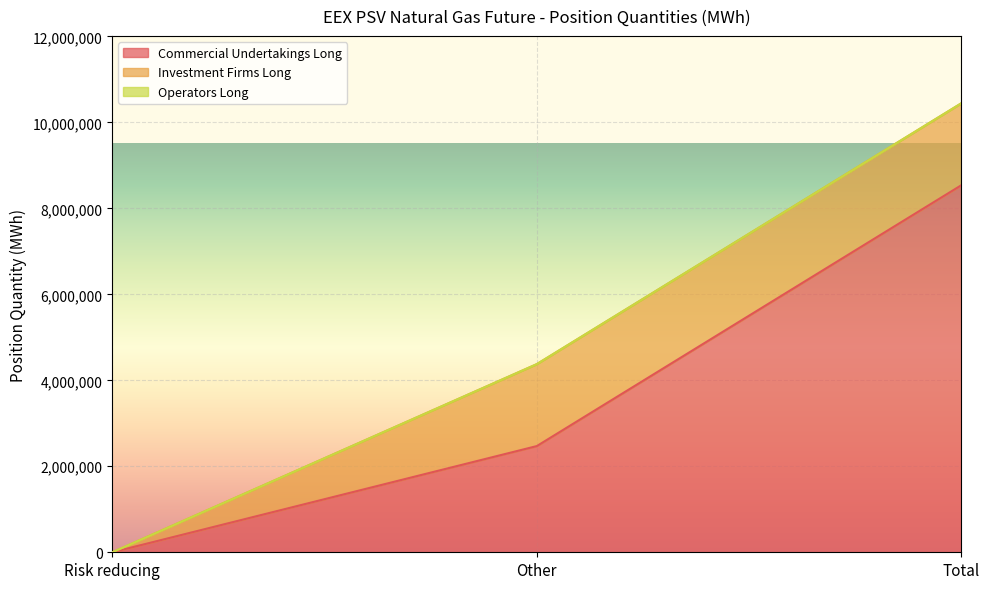

Which series has the largest range (max minus min)?

Commercial Undertakings Long